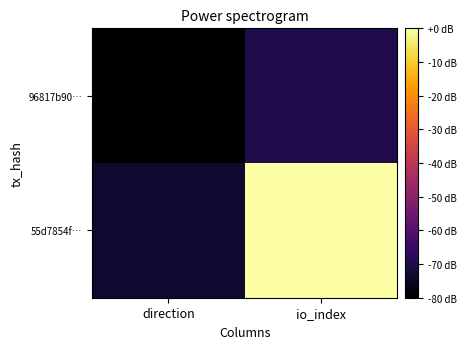

List the series in order of their peak value, lowest first.

96817b90…, 55d7854f…